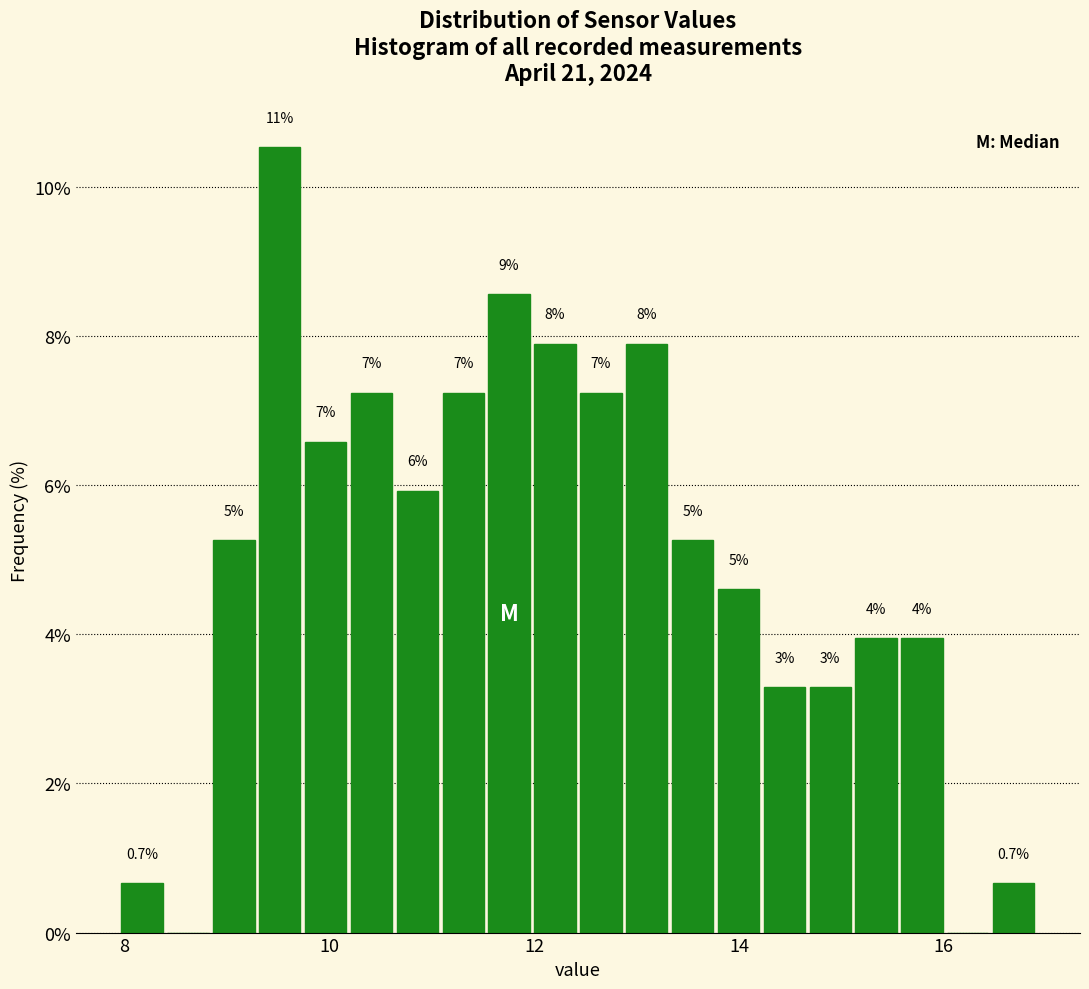

Read against the x-axis, roughly where is the centre of the tallest bar?

9.6